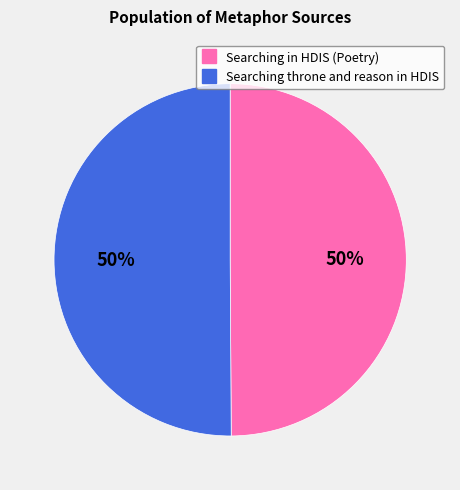

To the nearest percent, what is the average slice percentage?

50%